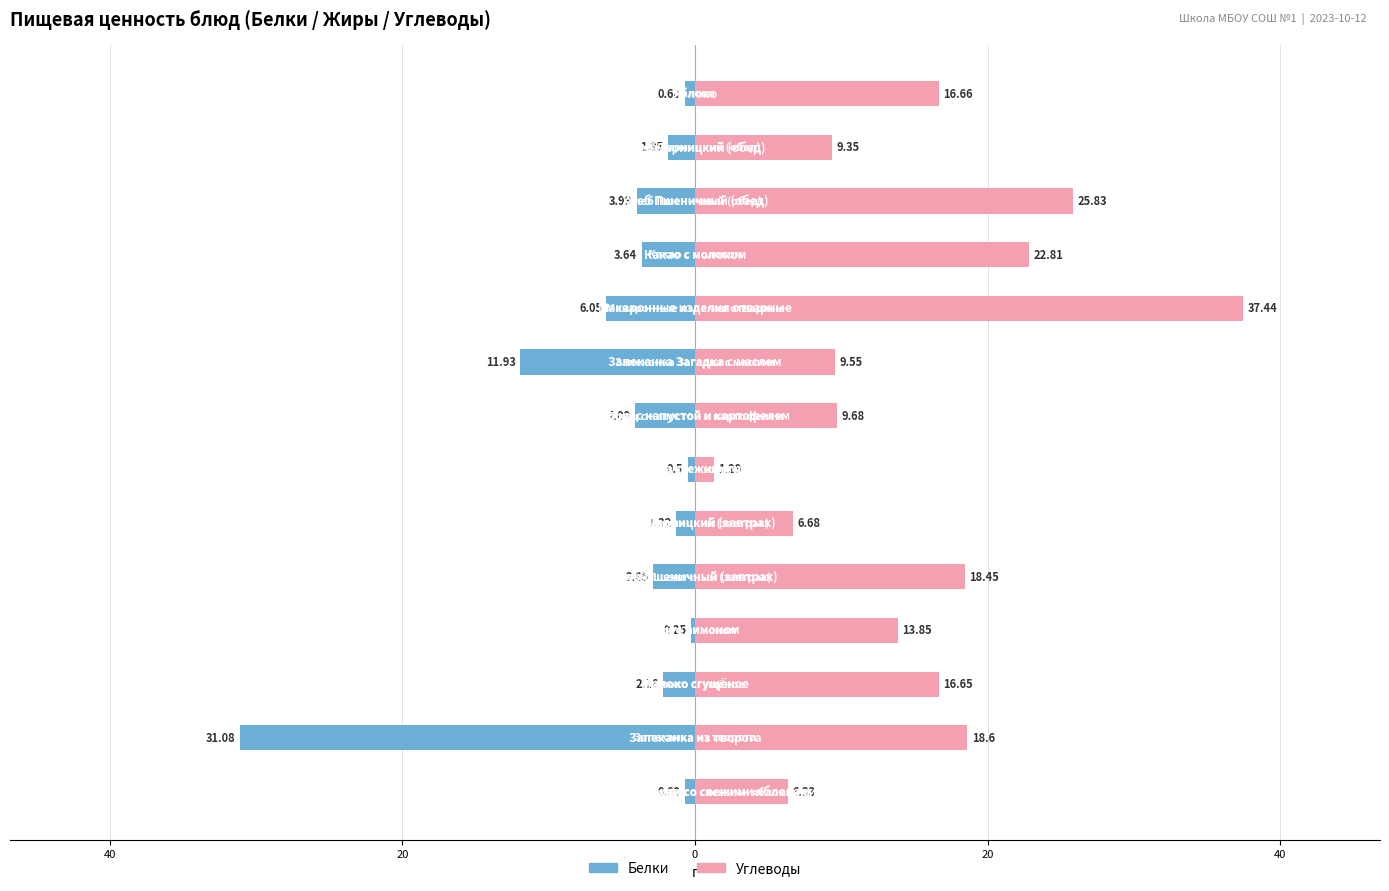

What is the sum of the Белки values at 13 and 9?

-6.7